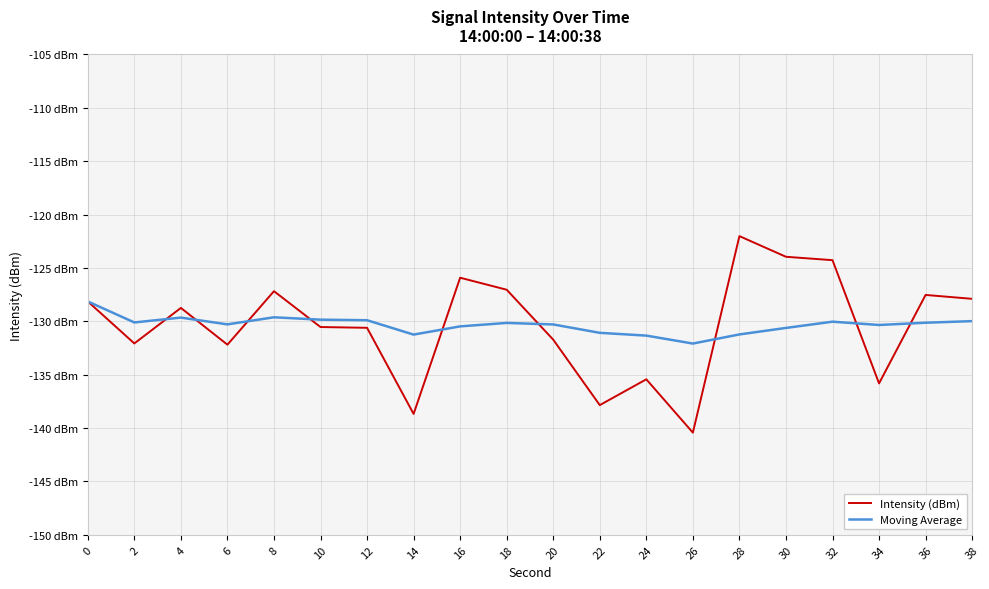

Which has a higher value, 20 or 24?

20